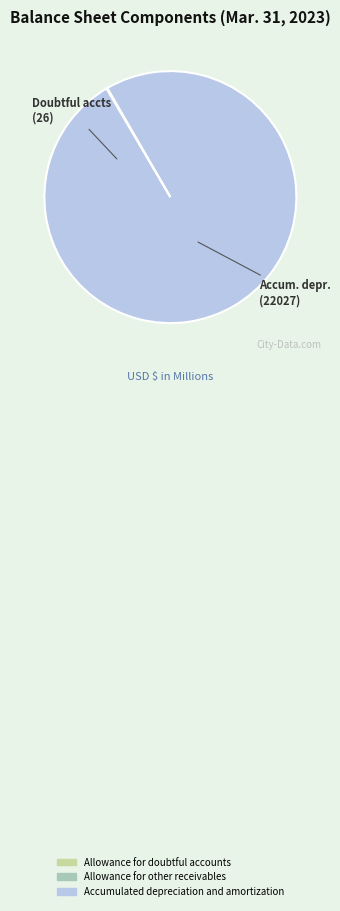

Is there any slice that represents more than half of the pie?

Yes